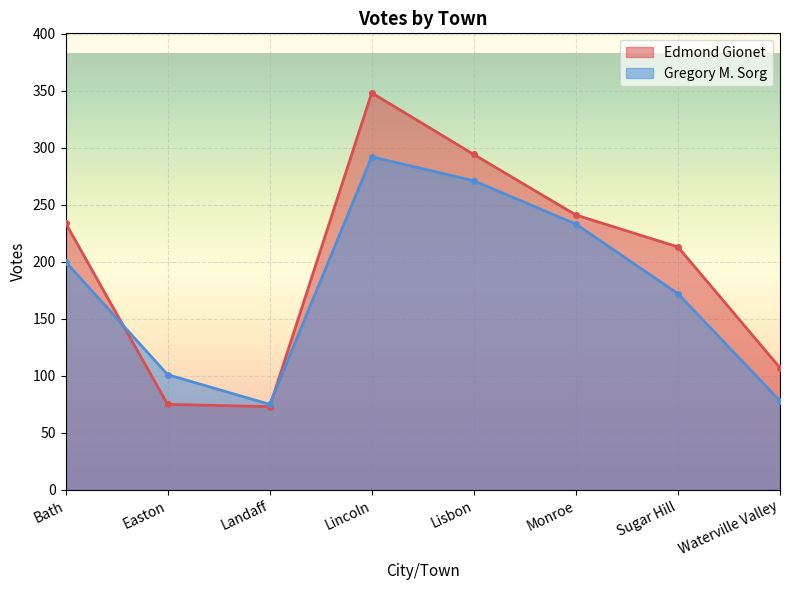

Where is the first local minimum for Edmond Gionet?

Landaff